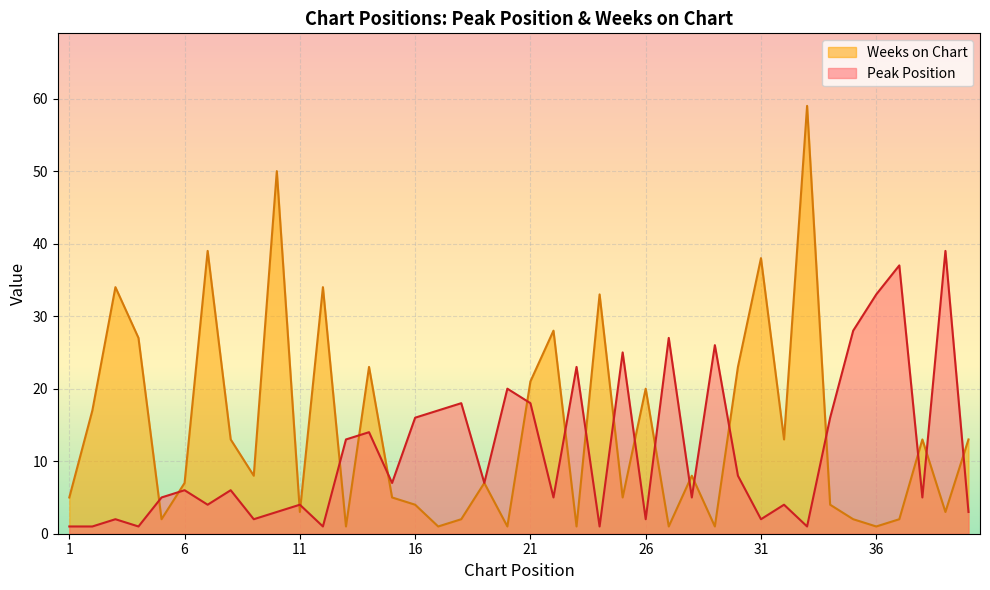

What is the sum of all Peak Position values?

456